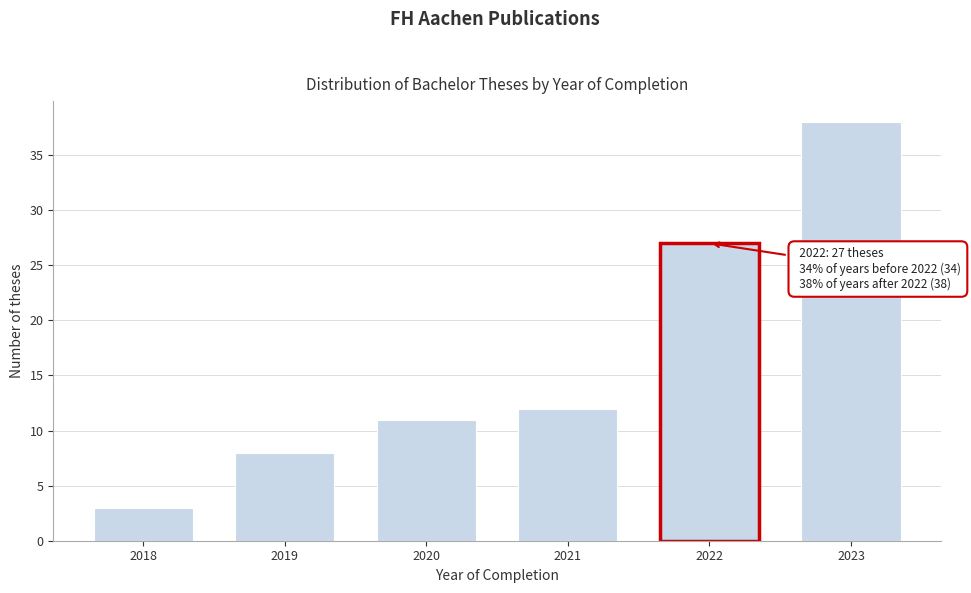

Reading left to right, extract all data points from this chart.

2018=3	2019=8	2020=11	2021=12	2022=27	2023=38